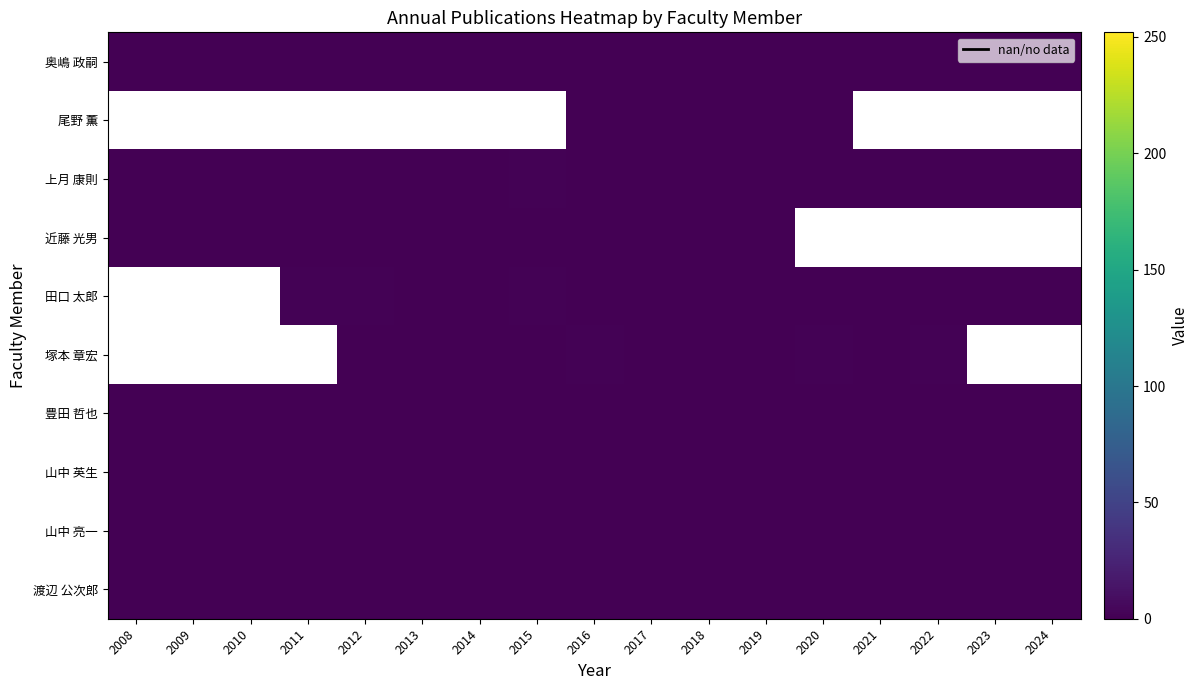

How many data points does each series have?

17